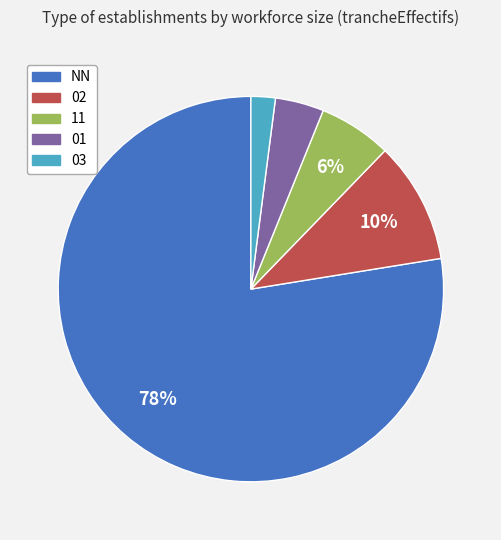

Which has a higher value, 03 or 11?

11